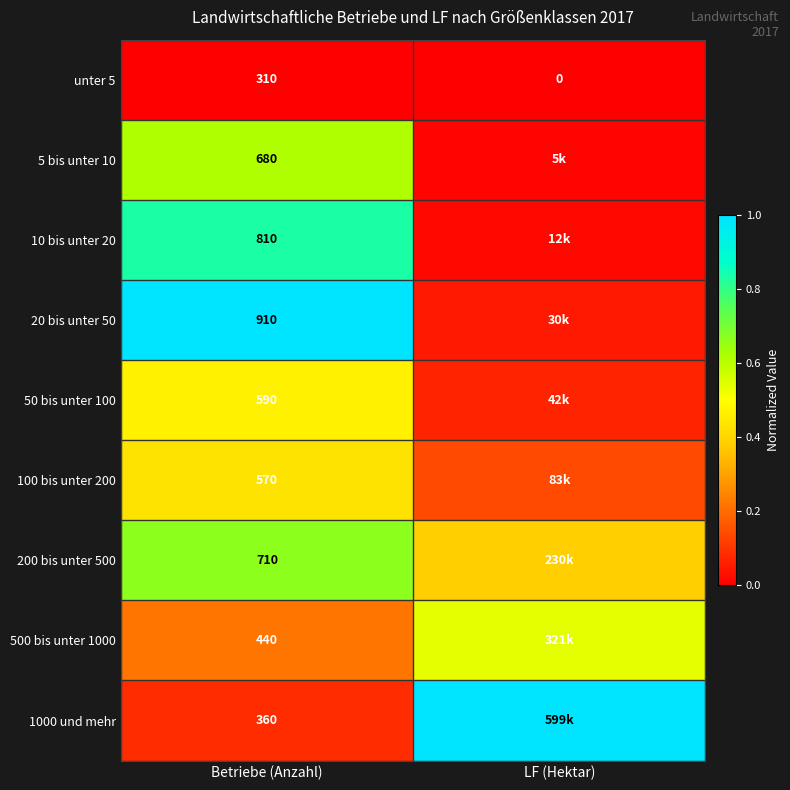

Which category has the lowest value in the unter 5 series?

LF (Hektar)